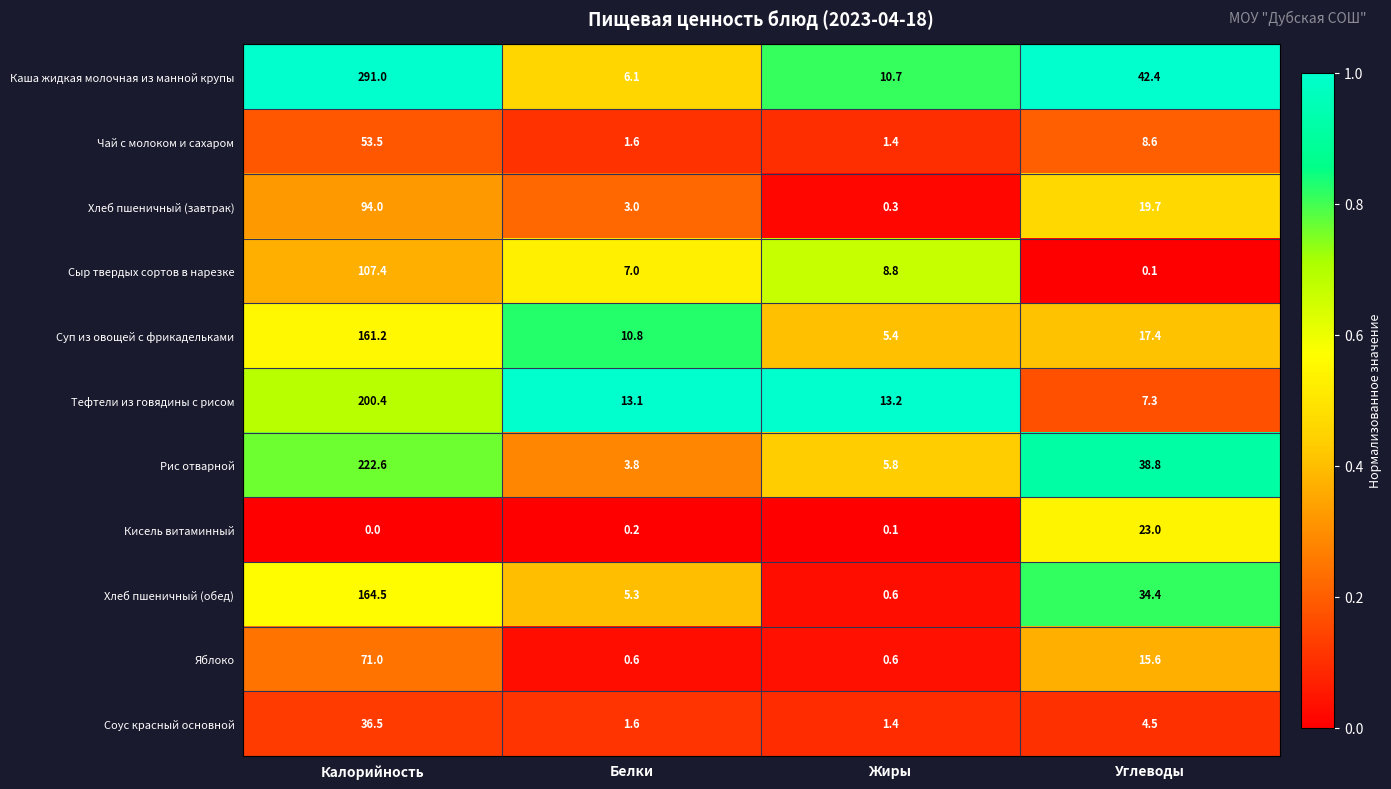

Which series has the largest total across all categories?

Каша жидкая молочная из манной крупы